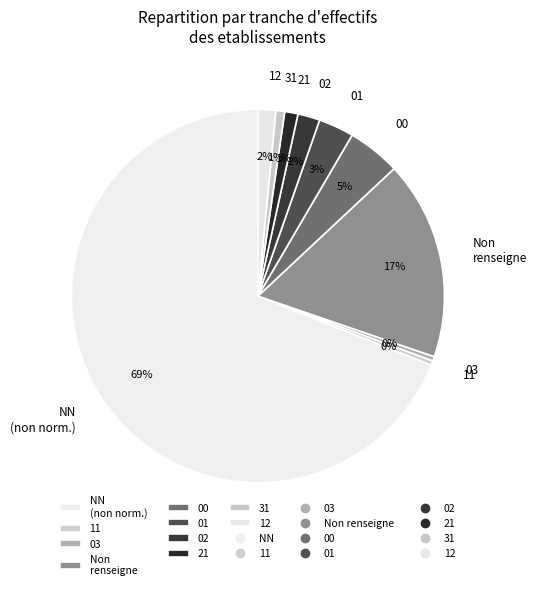

What is the majority slice?

NN (non norm.)